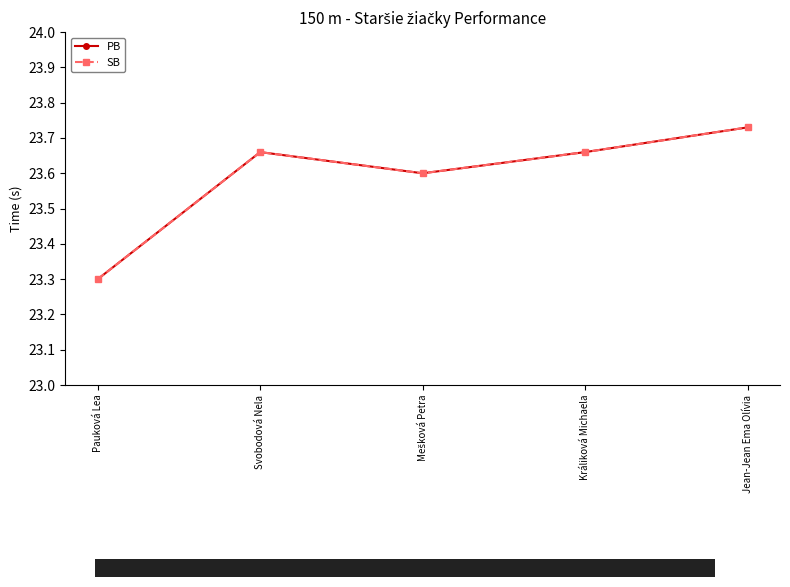

List the labels in order of SB value, largest first.

Jean-Jean Ema Olívia, Svobodová Nela, Králiková Michaela, Mešková Petra, Pauková Lea